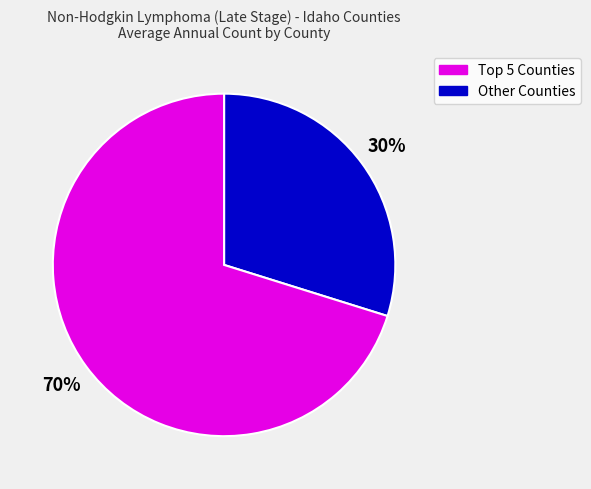

To the nearest percent, what is the average slice percentage?

50%